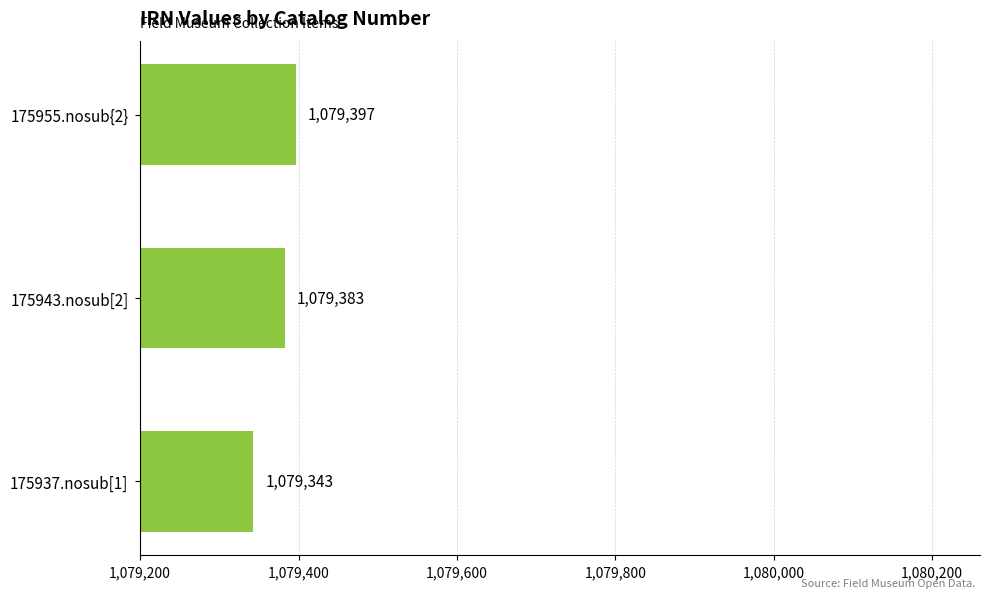

Which category has the lowest value across all series?

175937.nosub[1]